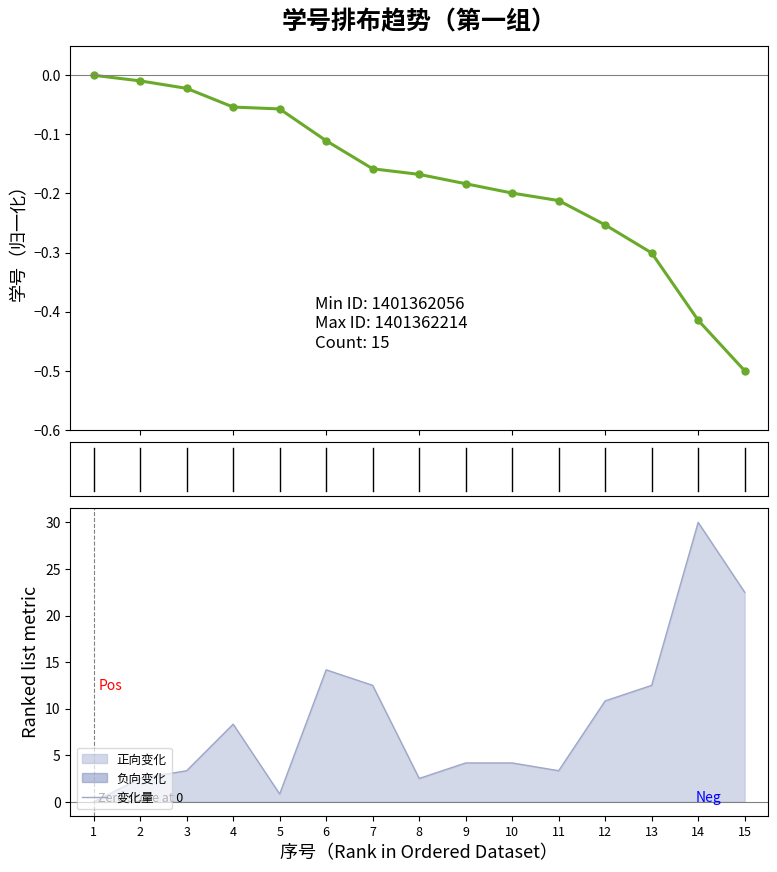

What is the average value of the 变化量 series?

8.8